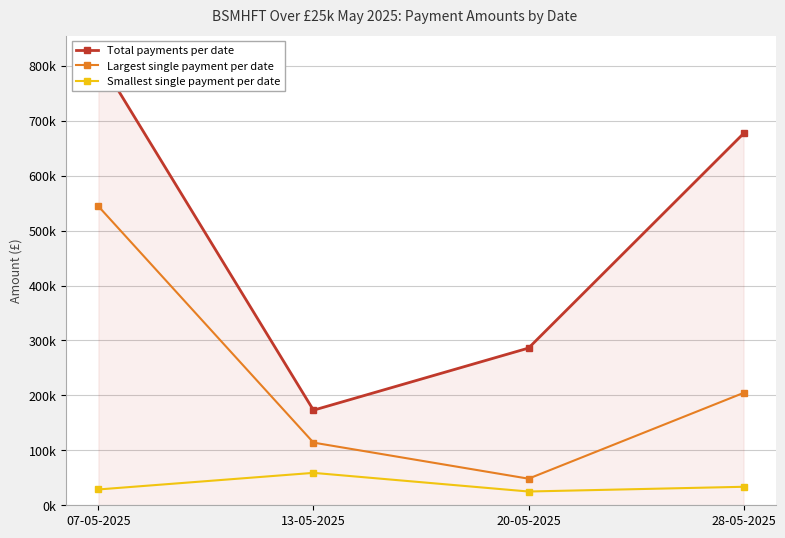

At which label does Largest single payment per date first exceed 204585?

07-05-2025